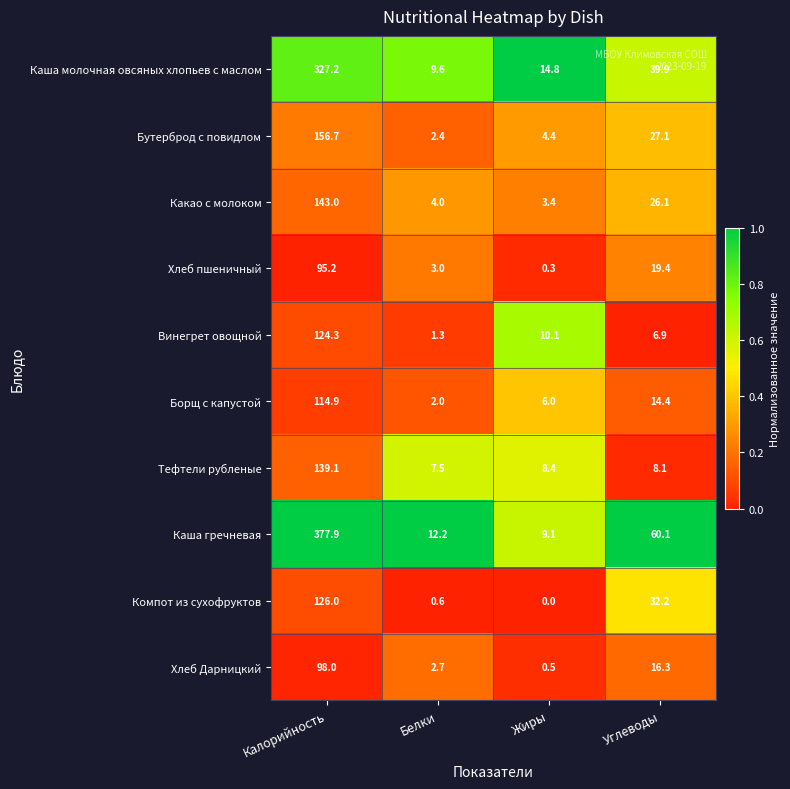

What is the approximate value of Винегрет овощной at Калорийность?

124.3